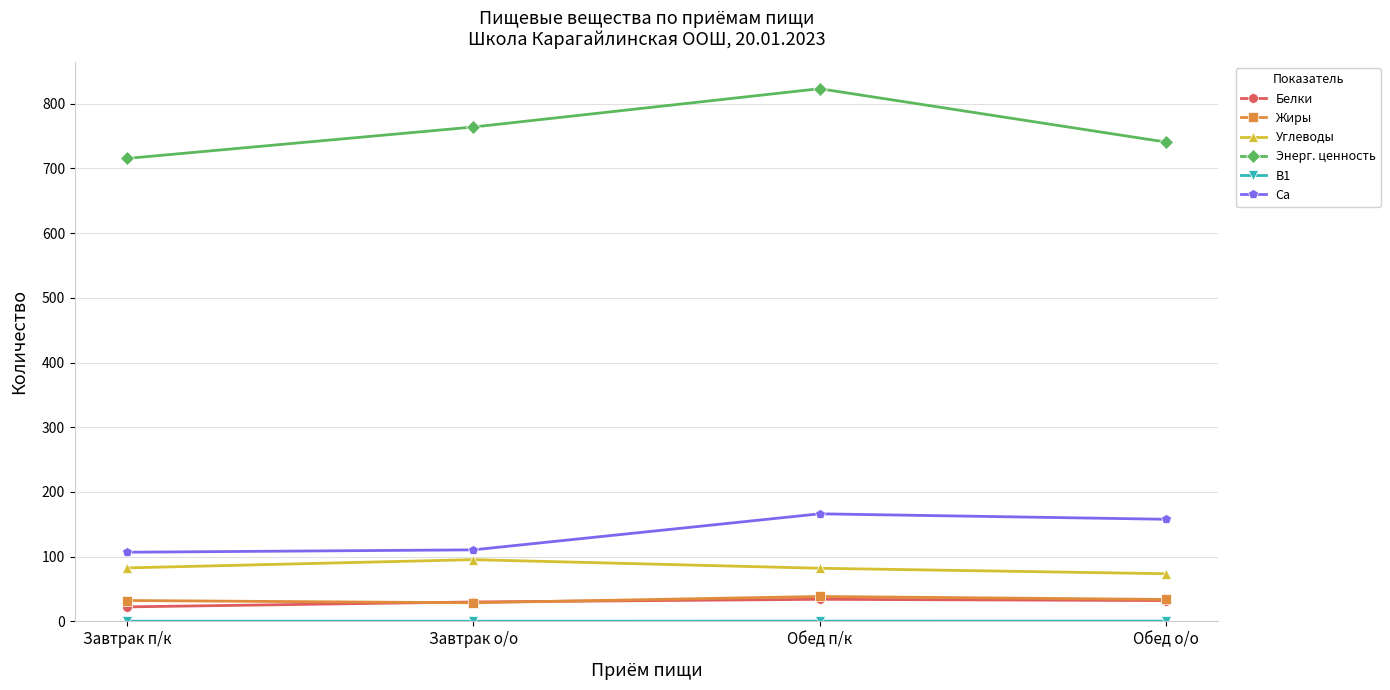

The value of Энерг. ценность at Обед п/к is 1153.8. True or false?

False